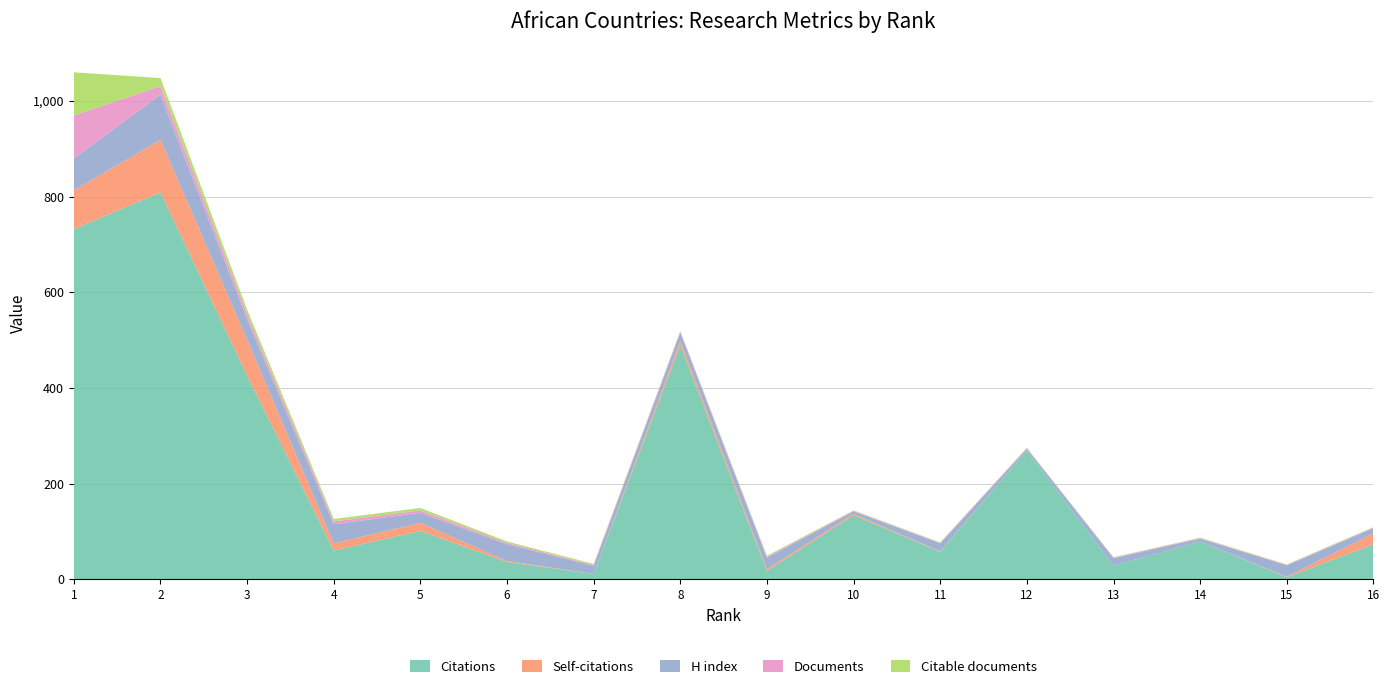

Reading left to right, extract all data points from this chart.

Citations: 1=732	2=809	3=426	4=60	5=101	6=36	7=11	8=489	9=17	10=134	11=57	12=269	13=28	14=79	15=4	16=73
Self-citations: 1=81	2=110	3=75	4=15	5=17	6=2	7=0	8=9	9=4	10=3	11=1	12=0	13=0	14=0	15=1	16=23
H index: 1=67	2=94	3=43	4=40	5=21	6=35	7=17	8=18	9=24	10=5	11=17	12=4	13=16	14=6	15=24	16=11
Documents: 1=90	2=18	3=10	4=6	5=5	6=3	7=2	8=2	9=2	10=1	11=1	12=1	13=1	14=1	15=1	16=1
Citable documents: 1=90	2=17	3=10	4=5	5=5	6=3	7=2	8=1	9=2	10=1	11=1	12=1	13=1	14=1	15=1	16=1